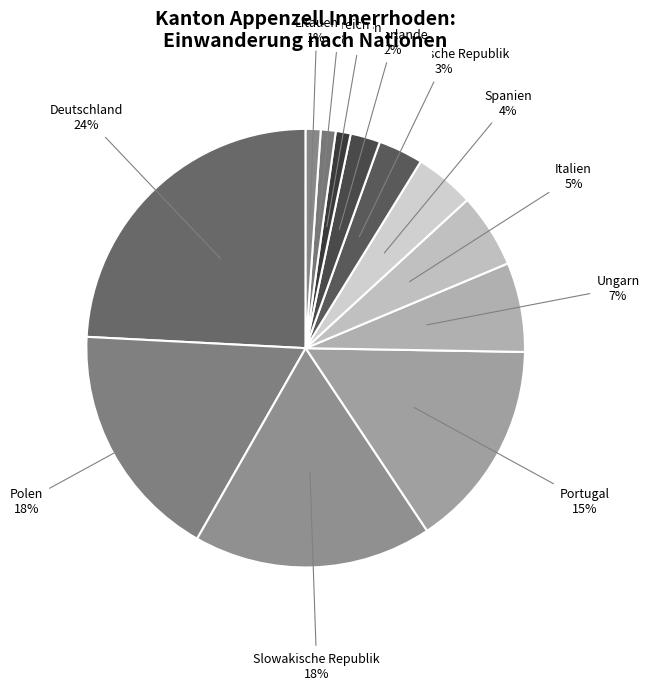

How many segments does this pie chart have?

12